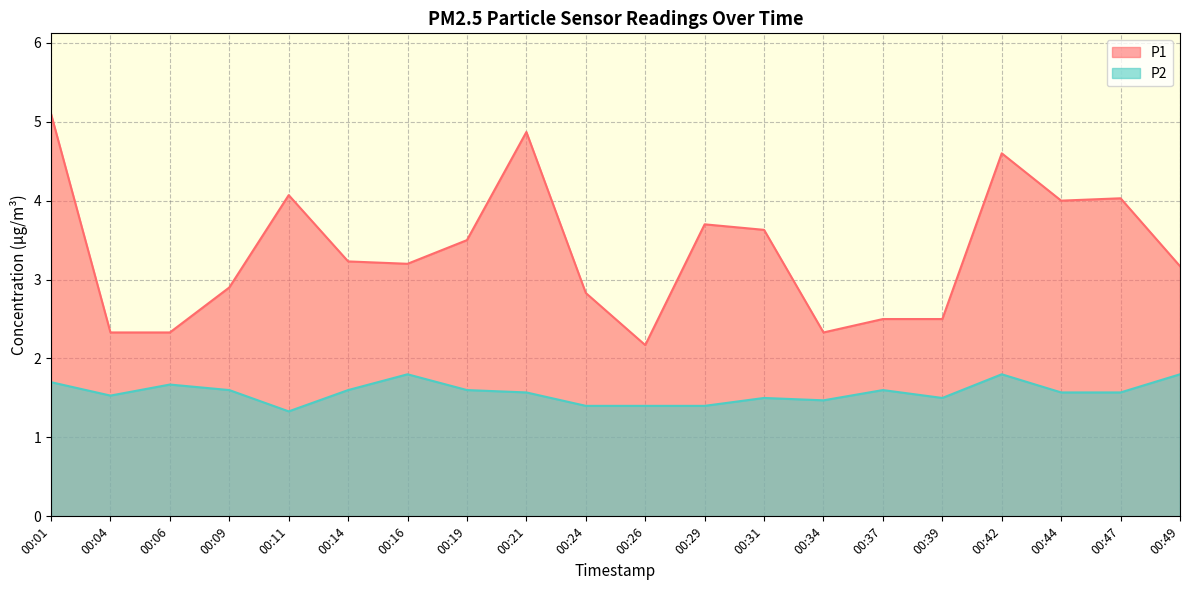

Which series has the widest spread of values?

P1